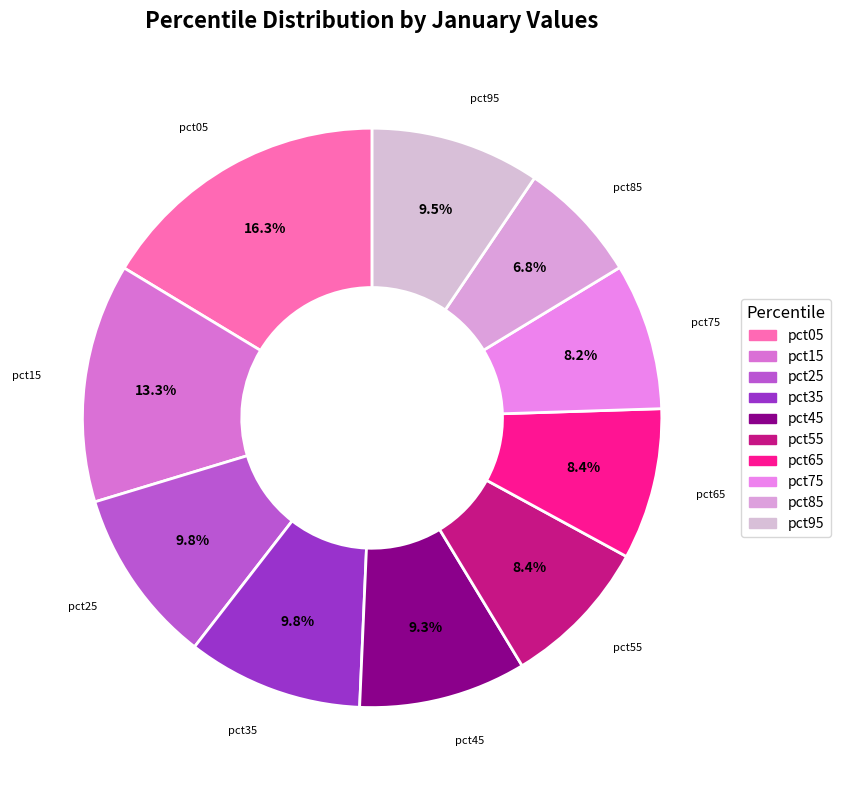

What is the largest slice in the pie chart?

pct05